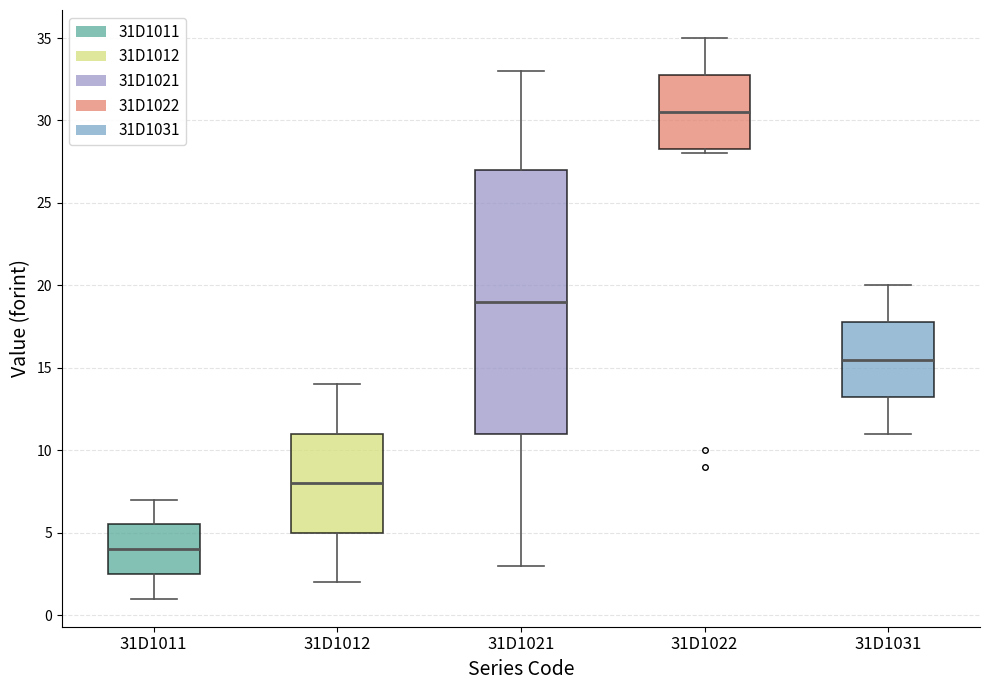

Comparing the boxes themselves (not the whiskers), which one is the tallest?

31D1021